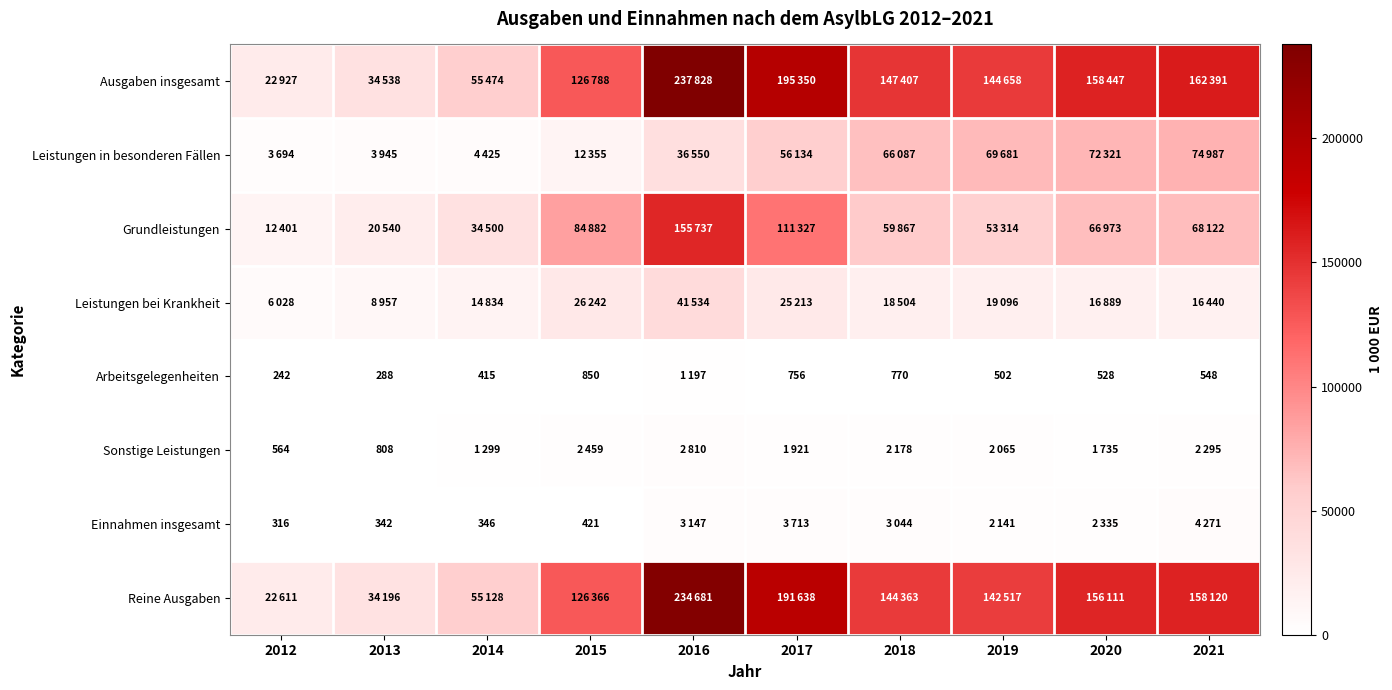

At how many categories does at least one series exceed 23000?

9